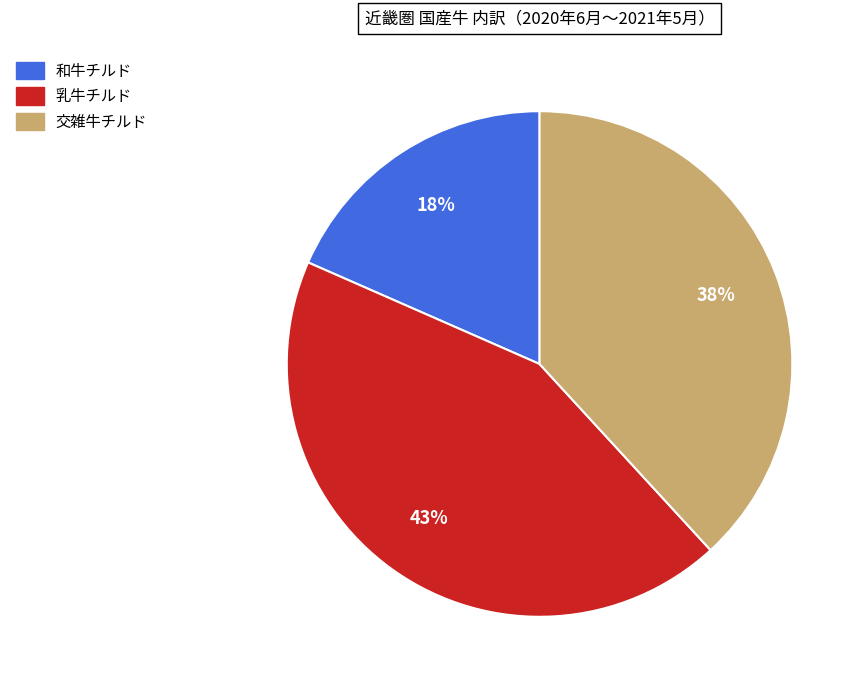

Which slice is the largest?

乳牛チルド